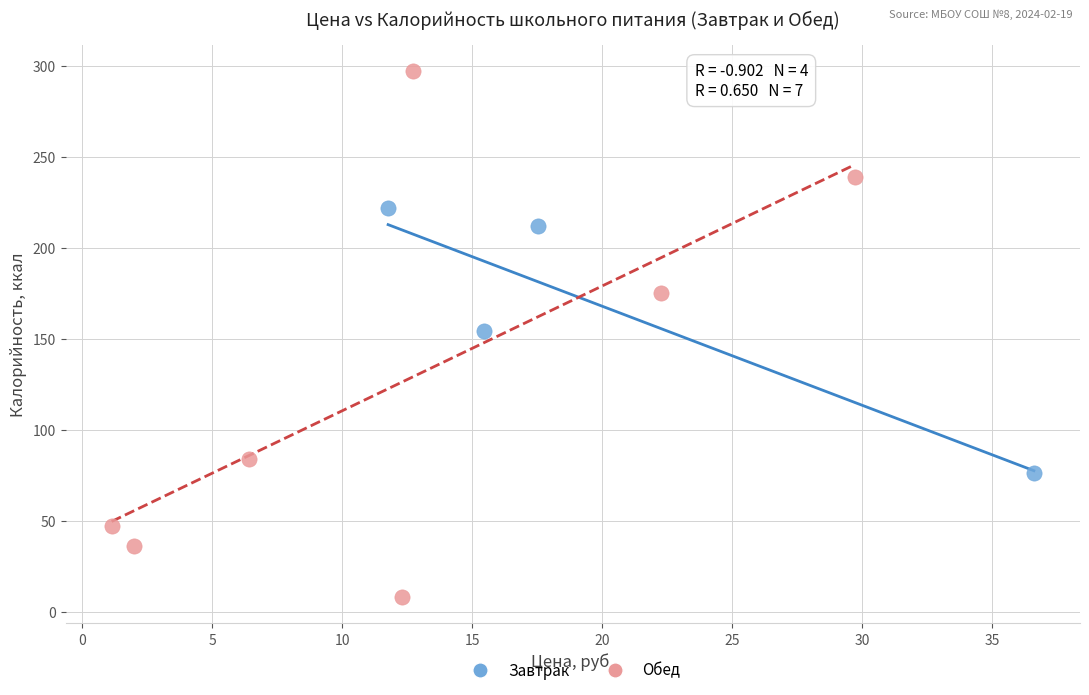

Which series reaches the minimum Y coordinate?

Обед